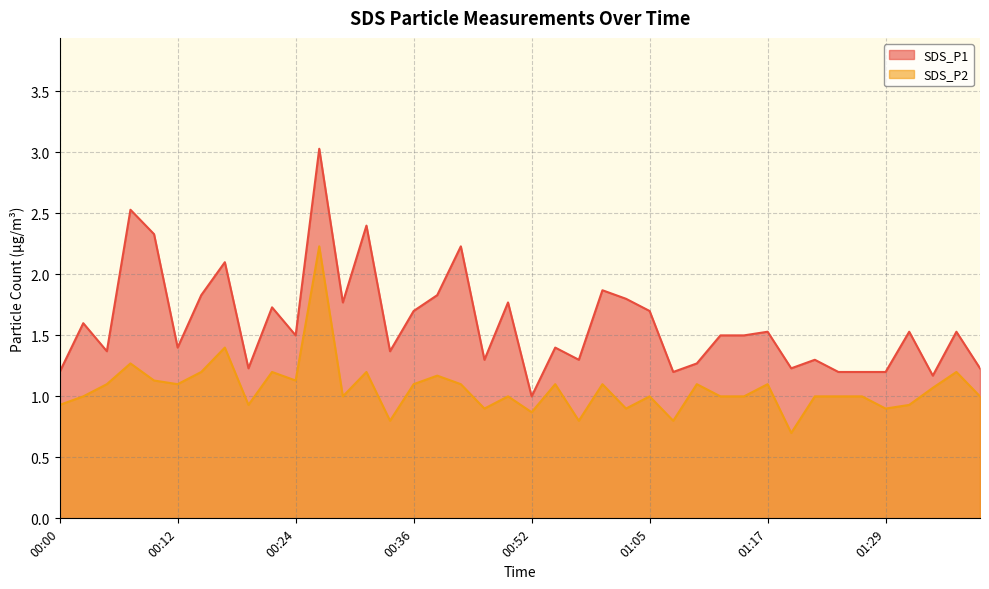

True or false: SDS_P1 and SDS_P2 cross at least once.

False